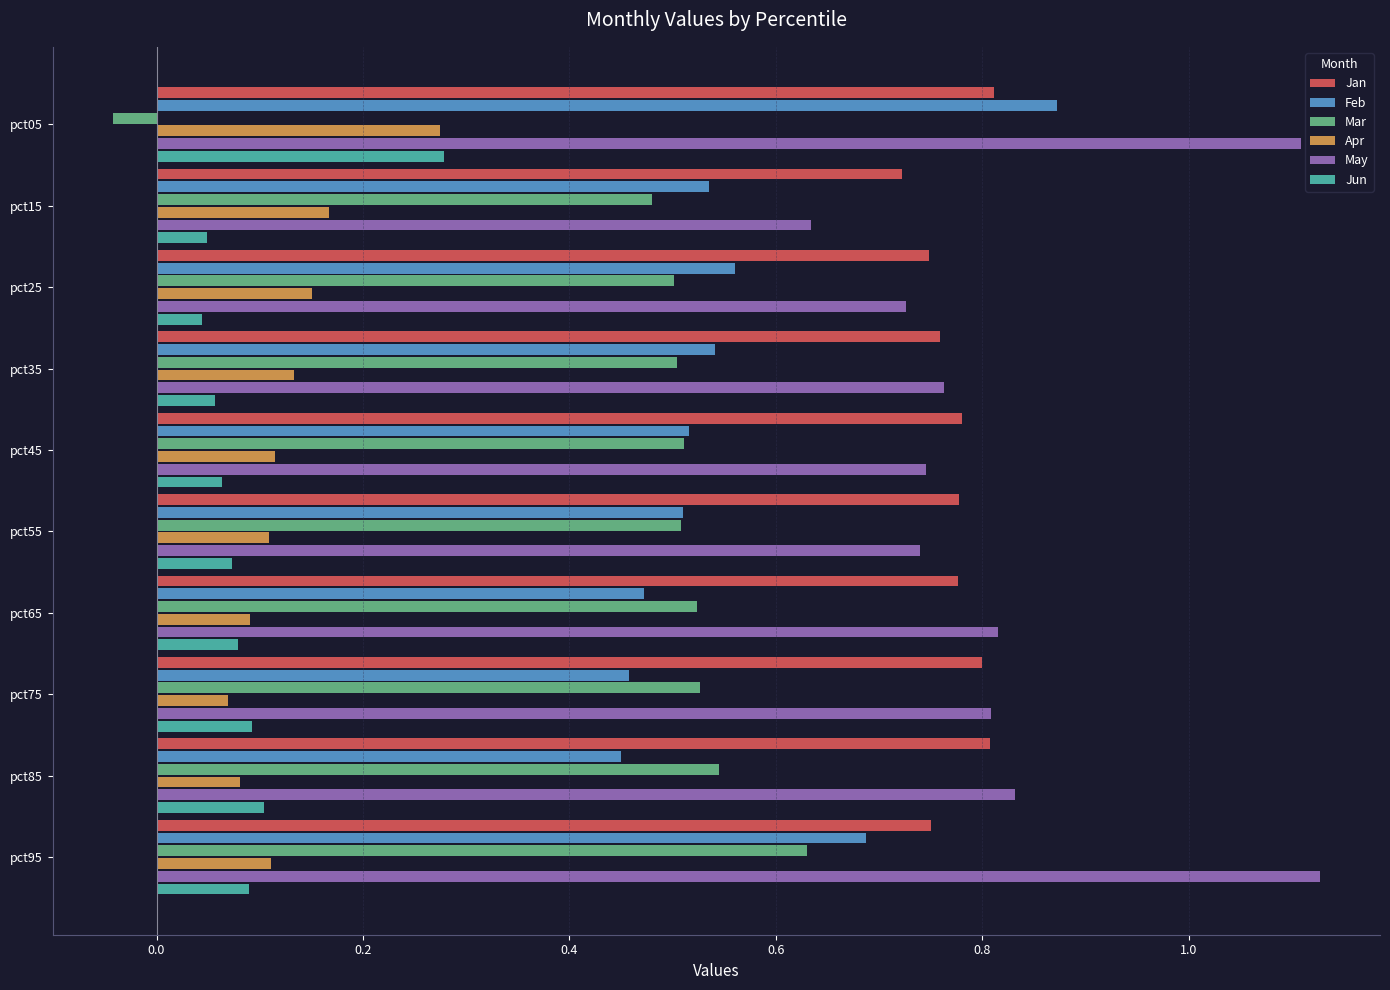

The value of Mar at pct95 is 1.0. True or false?

False